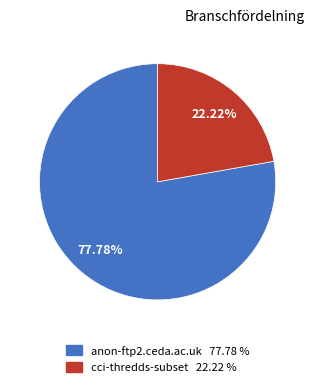

Rank the categories by value from lowest to highest.

cci-thredds-subset, anon-ftp2.ceda.ac.uk